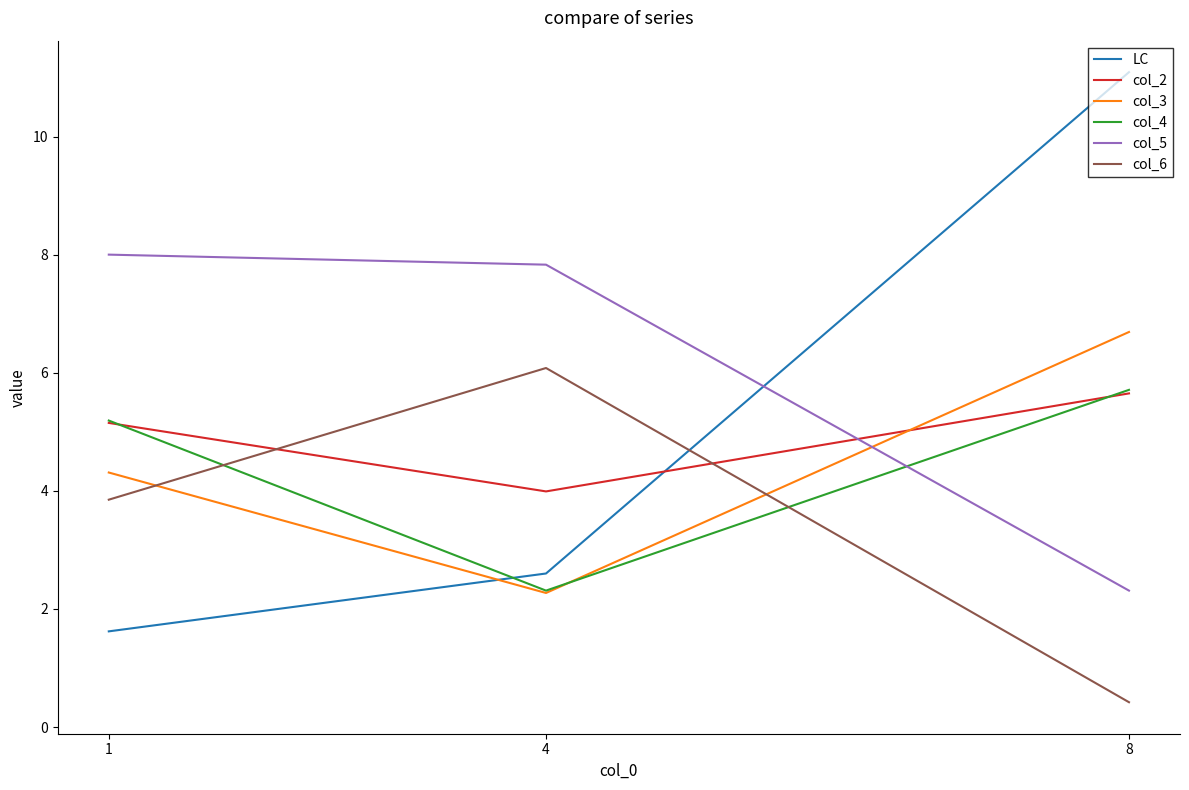

Reading left to right, list all the values displayed in this chart.

LC: 1.6	2.6	11.1
col_2: 5.2	4.0	5.7
col_3: 4.3	2.3	6.7
col_4: 5.2	2.3	5.7
col_5: 8.0	7.8	2.3
col_6: 3.9	6.1	0.4